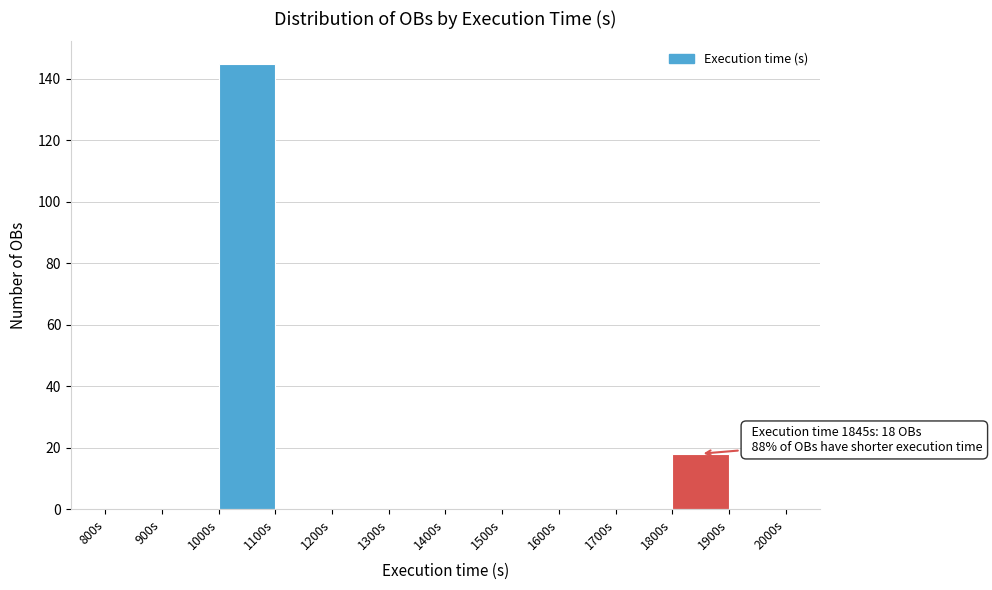

Which range on the x-axis has the tallest bar?

1000 to 1100